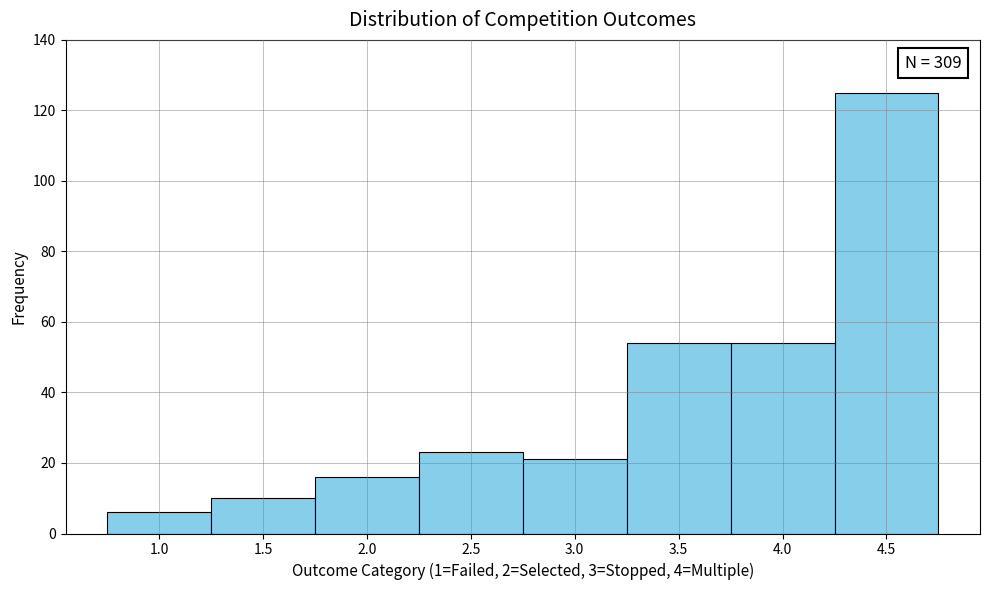

Reading right to left, what are all the values shown in this chart?

125	54	54	21	23	16	10	6